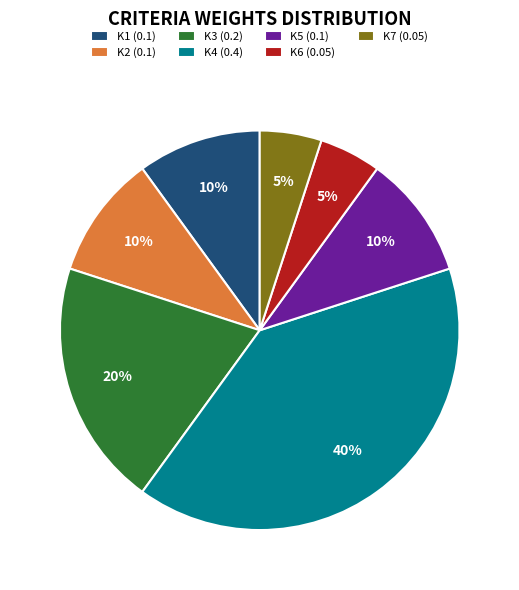

Do K6 (0.05) and K5 (0.1) together represent more than half of the pie?

No